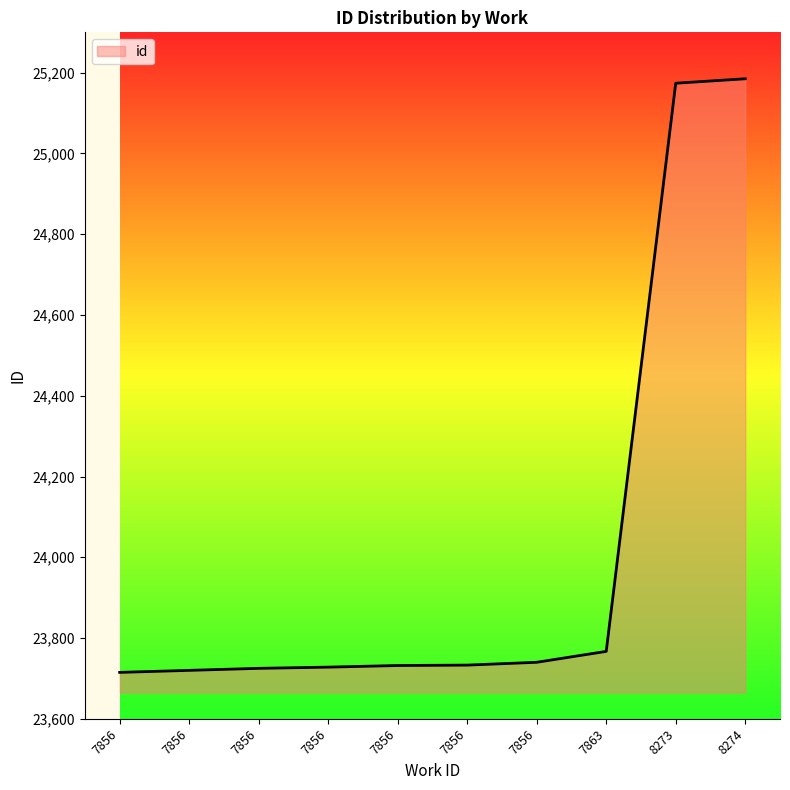

How many series are shown in this chart?

1